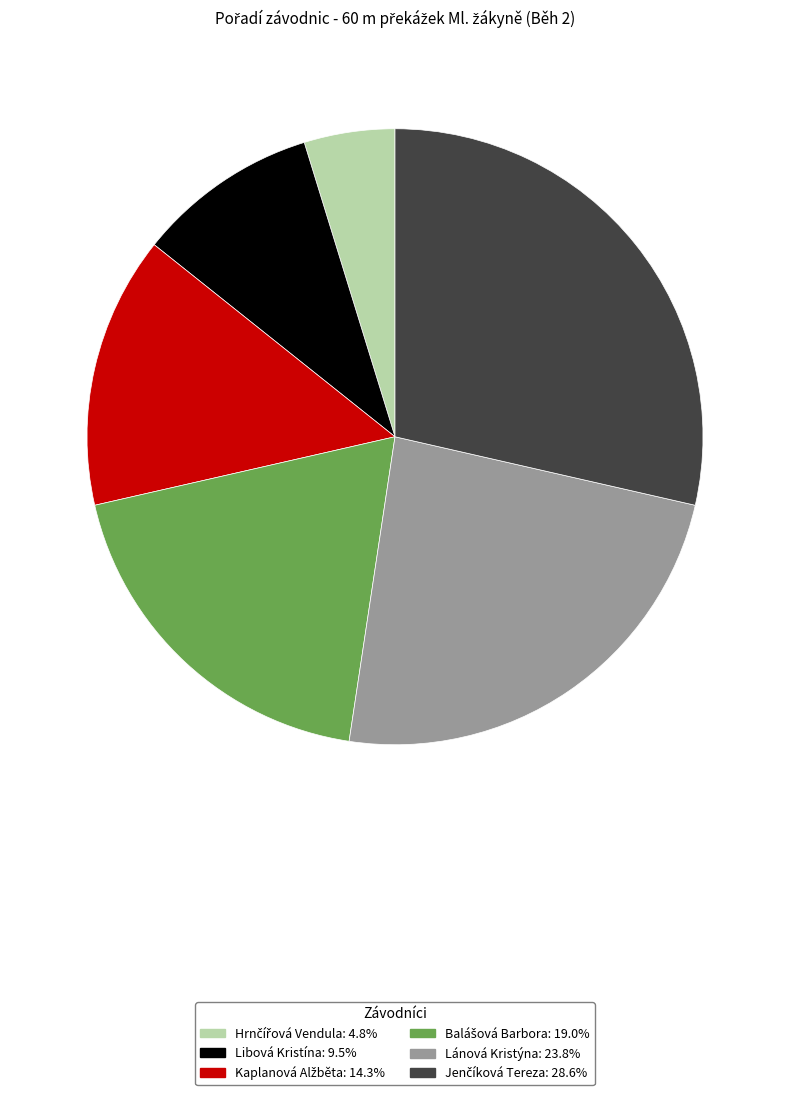

Is it true that Libová Kristína is 1% of the pie?

False